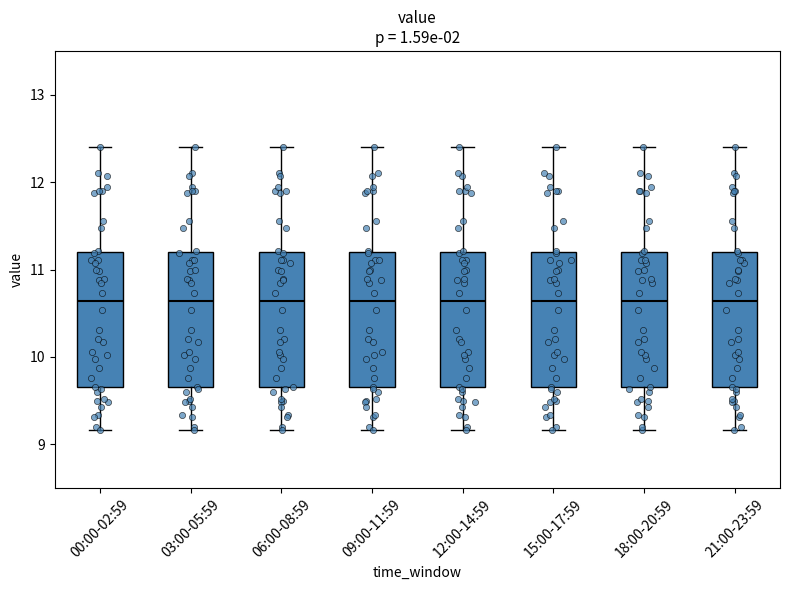

Reading left to right, transcribe this box plot: for each box, give where its median line is, the range the box spans, and where its two whiskers end, as read against the y-axis. The values are not printed on the chart, so give them approximately, as read against the axis.

00:00-02:59: median 10.6, box 9.7 to 11.2, whiskers 9.2 to 12.4
03:00-05:59: median 10.6, box 9.7 to 11.2, whiskers 9.2 to 12.4
06:00-08:59: median 10.6, box 9.7 to 11.2, whiskers 9.2 to 12.4
09:00-11:59: median 10.6, box 9.7 to 11.2, whiskers 9.2 to 12.4
12:00-14:59: median 10.6, box 9.7 to 11.2, whiskers 9.2 to 12.4
15:00-17:59: median 10.6, box 9.7 to 11.2, whiskers 9.2 to 12.4
18:00-20:59: median 10.6, box 9.7 to 11.2, whiskers 9.2 to 12.4
21:00-23:59: median 10.6, box 9.7 to 11.2, whiskers 9.2 to 12.4